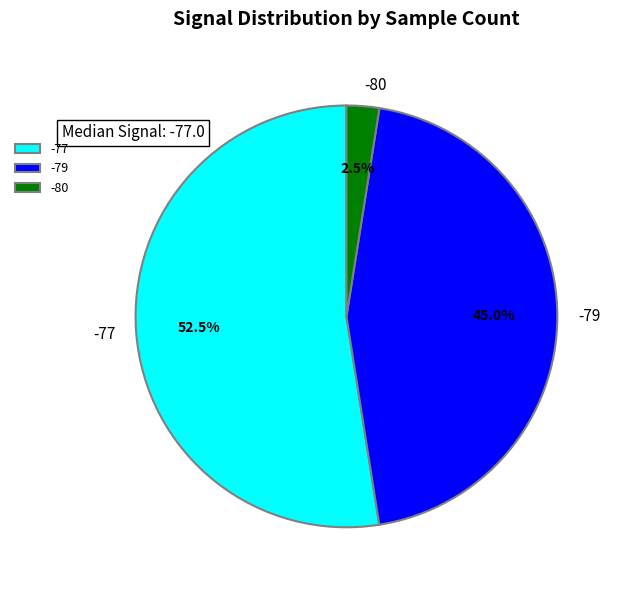

Rank the categories by value from highest to lowest.

-77, -79, -80